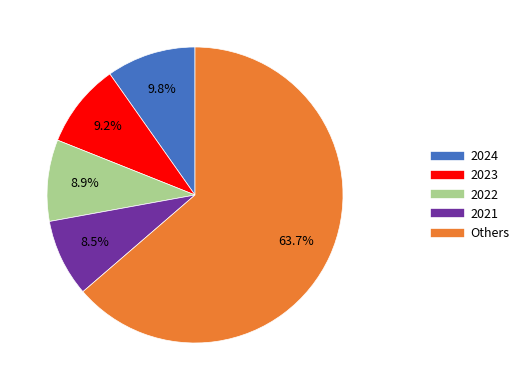

Does any single category account for the majority?

Yes